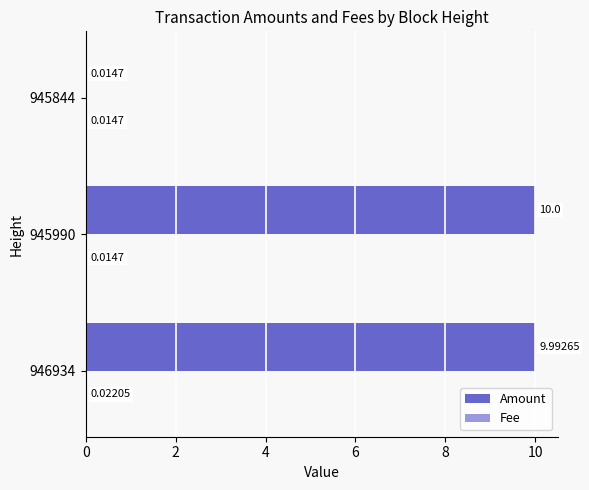

Which series has the largest total across all categories?

Amount